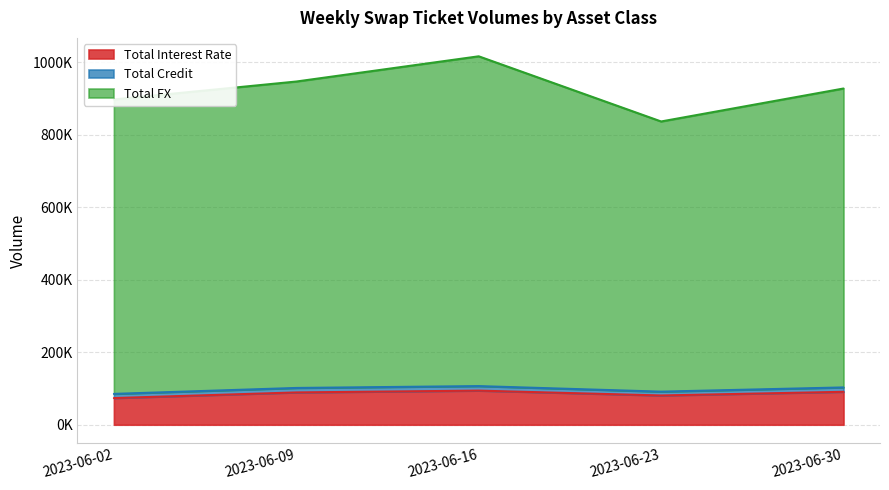

True or false: Total Interest Rate has a value of 156796 at 2023-06-09.

False